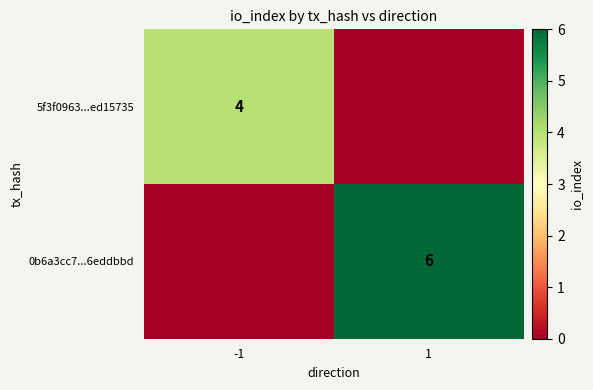

Is it true that 5f3f0963...ed15735 equals 1 at -1?

False